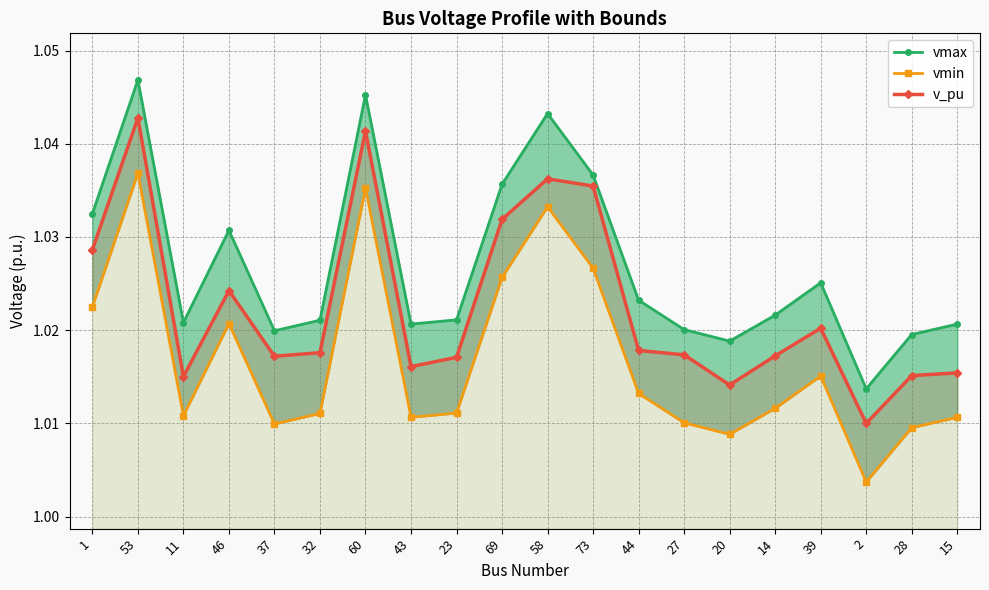

Is it true that v_pu equals 1.8 at 28?

False